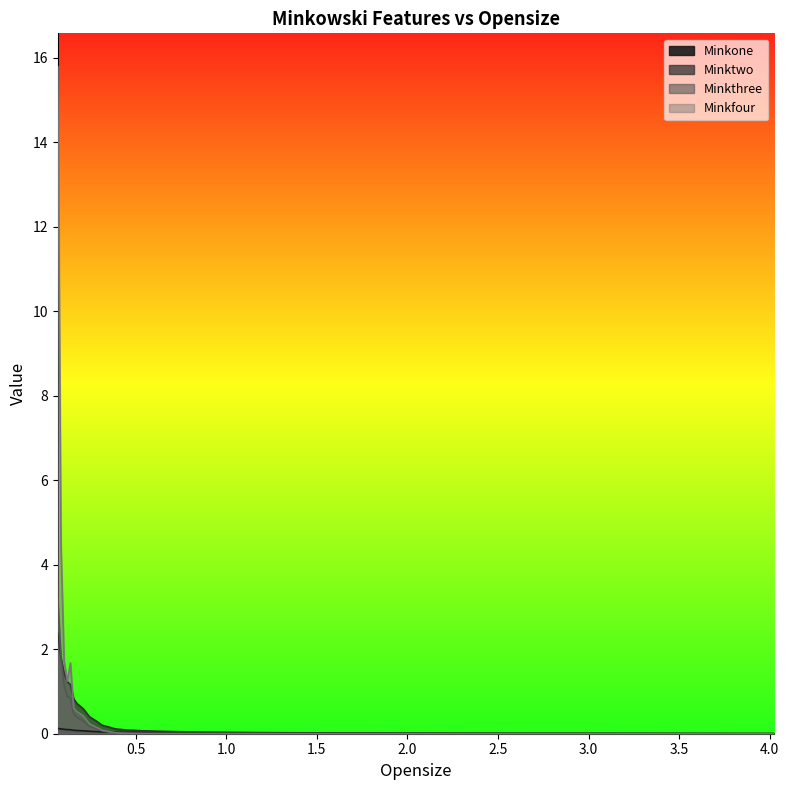

What position from the right is 0.455?

15